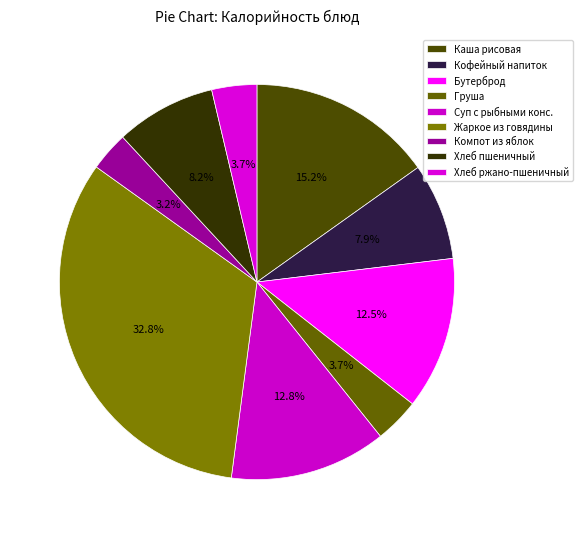

Count the number of slices in the pie.

9